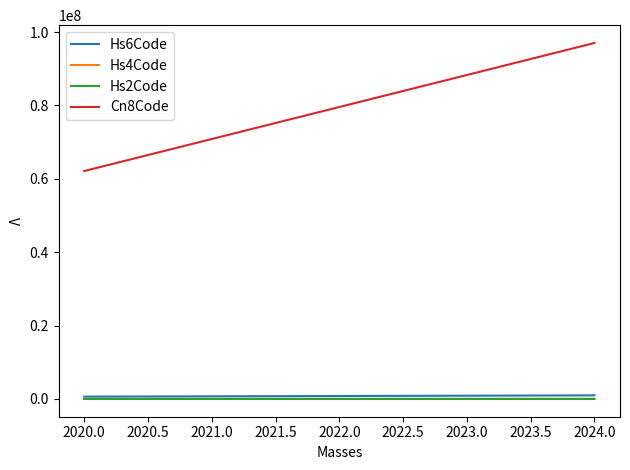

Reading left to right, list all the values displayed in this chart.

Hs6Code: 621139	621139	621139	970190	970190	970200
Hs4Code: 6211	6211	6211	9701	9701	9702
Hs2Code: 62	62	62	97	97	97
Cn8Code: 62113900	62113900	62113900	97019000	97019000	97020000